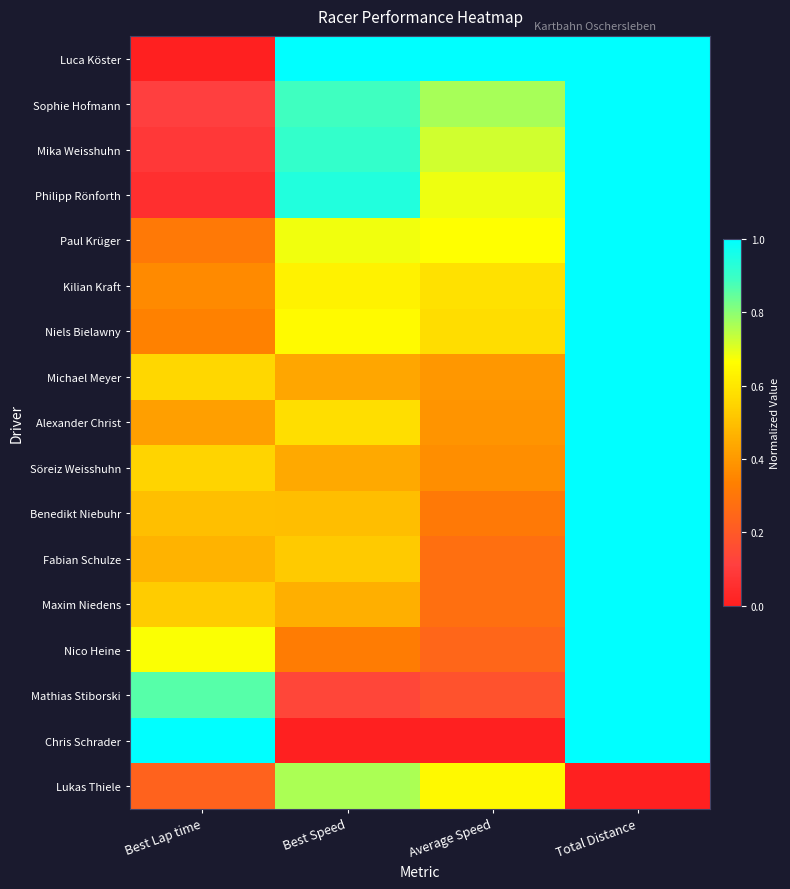

Which has a higher value, Best Speed or Total Distance?

Best Speed